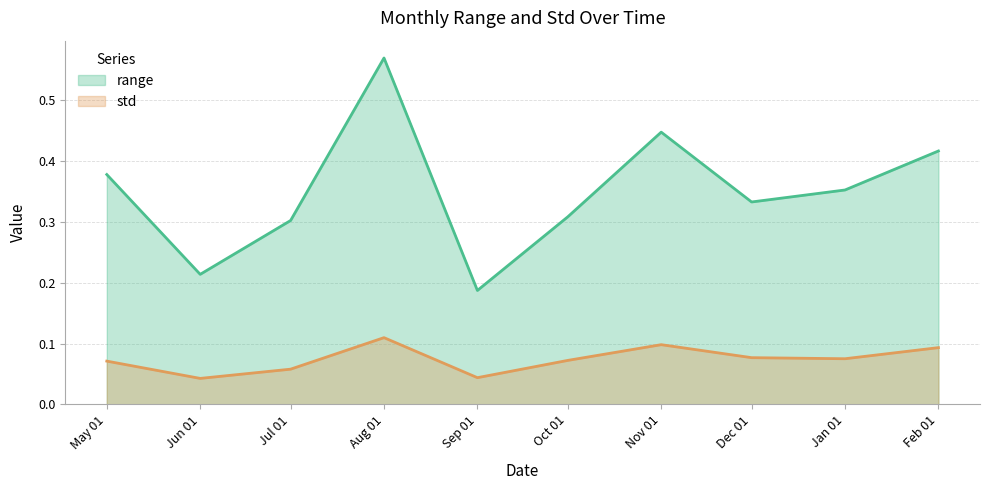

Which series has the largest range (max minus min)?

range